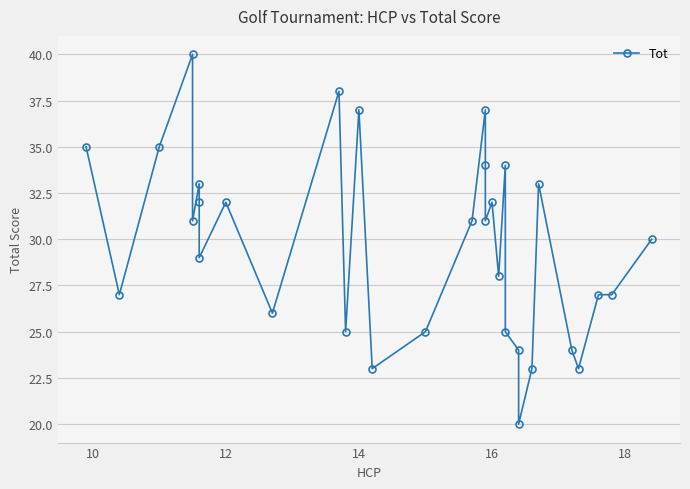

How many points are higher than both their immediate neighbors (excluding endpoints)?

9